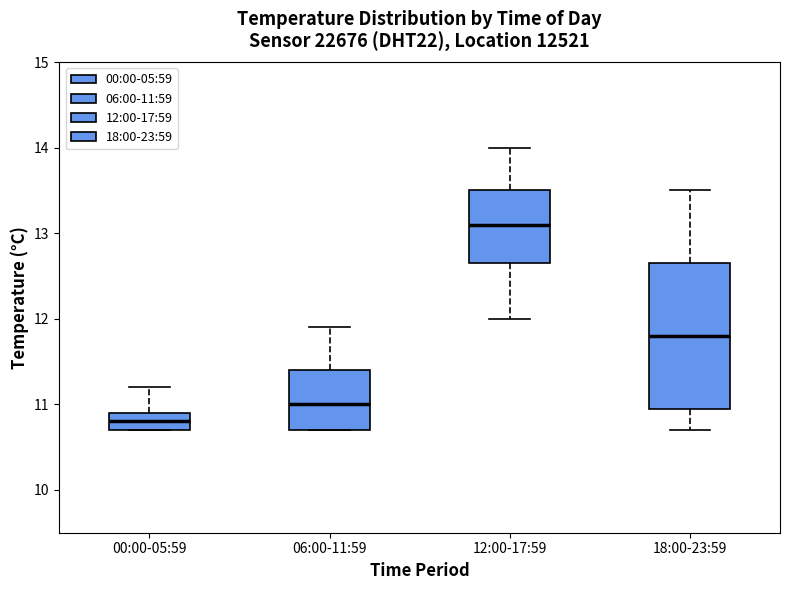

Where is the upper edge of the box for 00:00-05:59 on the y-axis? The values are not printed on the chart, so give them approximately, as read against the axis.

10.9